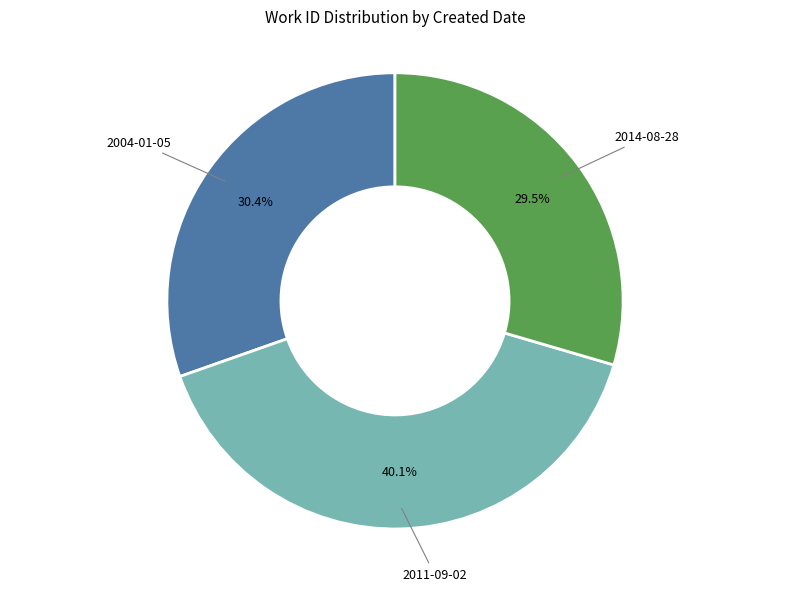

Is it true that 2011-09-02 is 40% of the pie?

True